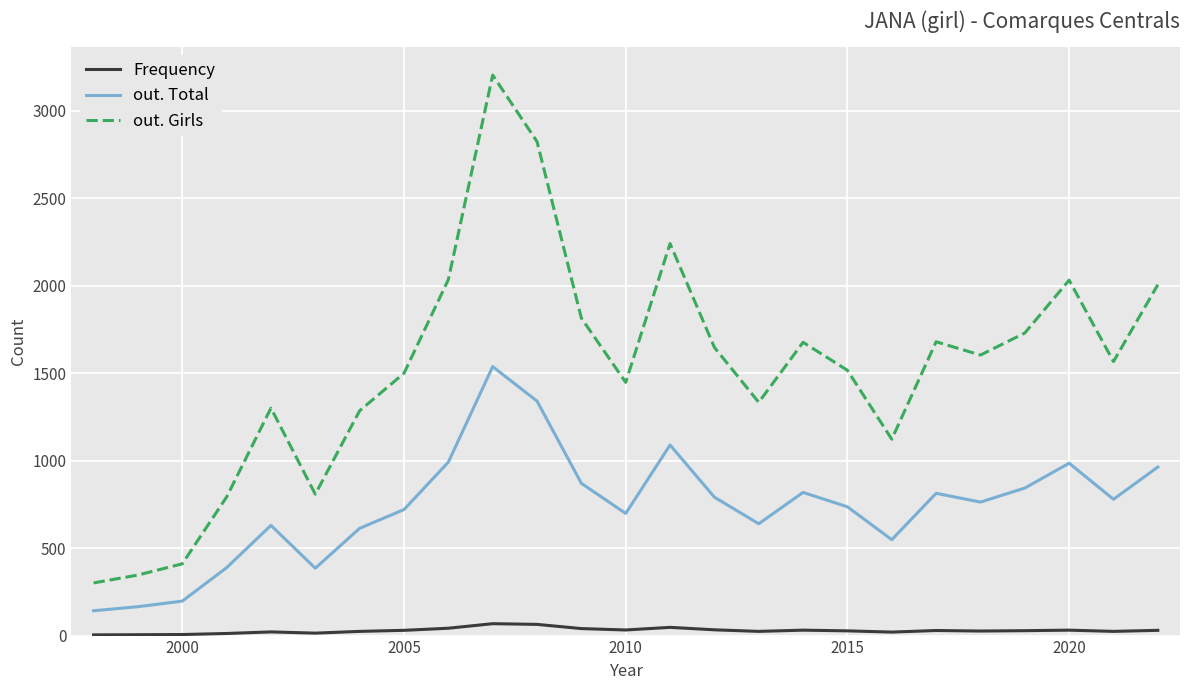

How many lines are shown in the chart?

3